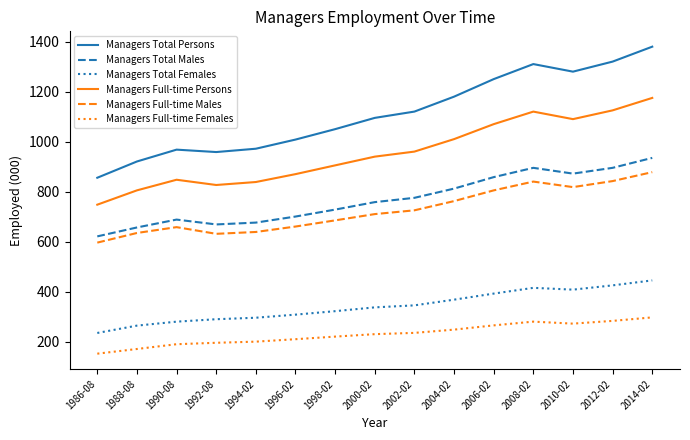

Is it true that Managers Full-time Persons equals 826.8 at 1992-08?

True